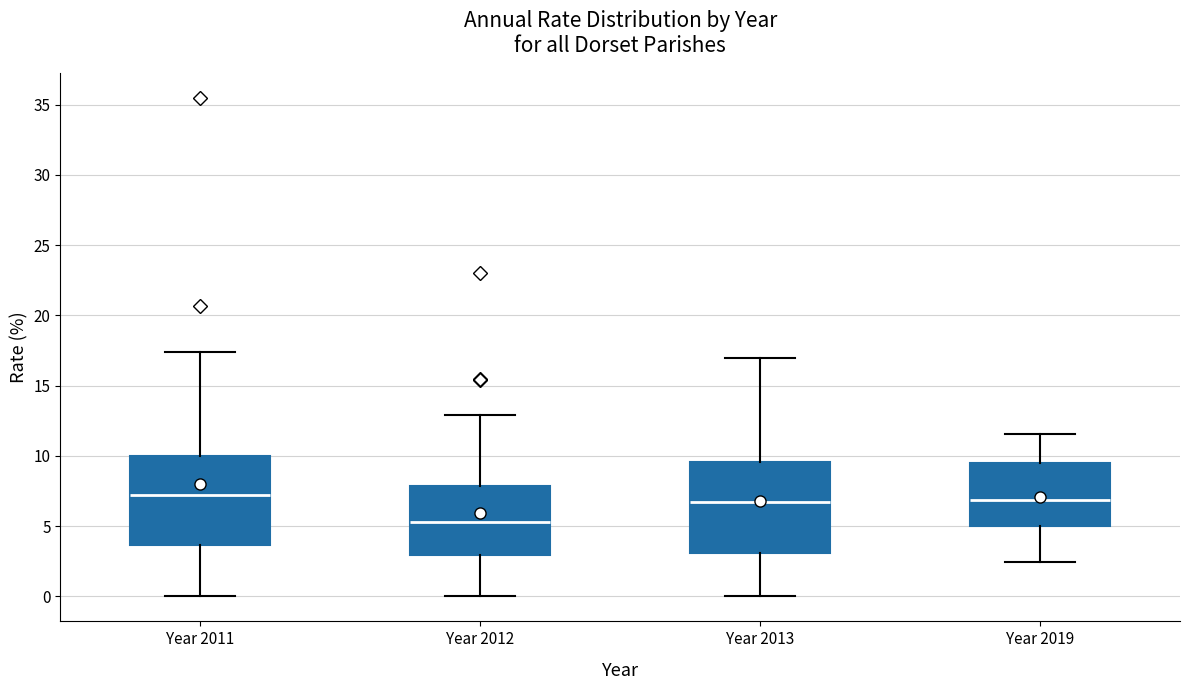

Reading left to right, read every box against the y-axis: the position of its median line, the range the box covers, and the ends of its whiskers. The values are not printed on the chart, so give them approximately, as read against the axis.

Year 2011: median 7.0, box 3.5 to 10.0, whiskers 0.0 to 17.5
Year 2012: median 5.5, box 3.0 to 8.0, whiskers 0.0 to 13.0
Year 2013: median 6.5, box 3.0 to 9.5, whiskers 0.0 to 17.0
Year 2019: median 7.0, box 5.0 to 9.5, whiskers 2.5 to 11.5